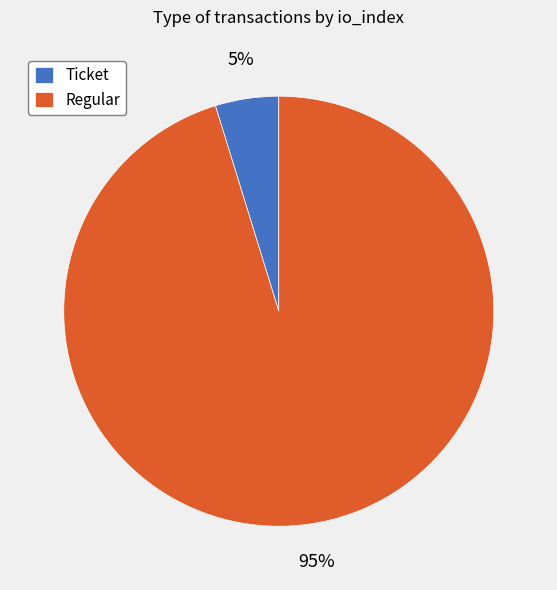

Does Regular represent more than half of the total?

Yes